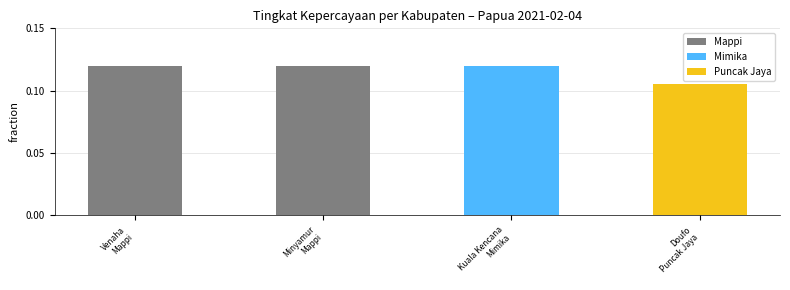

How many values are between 0 and 1?

4